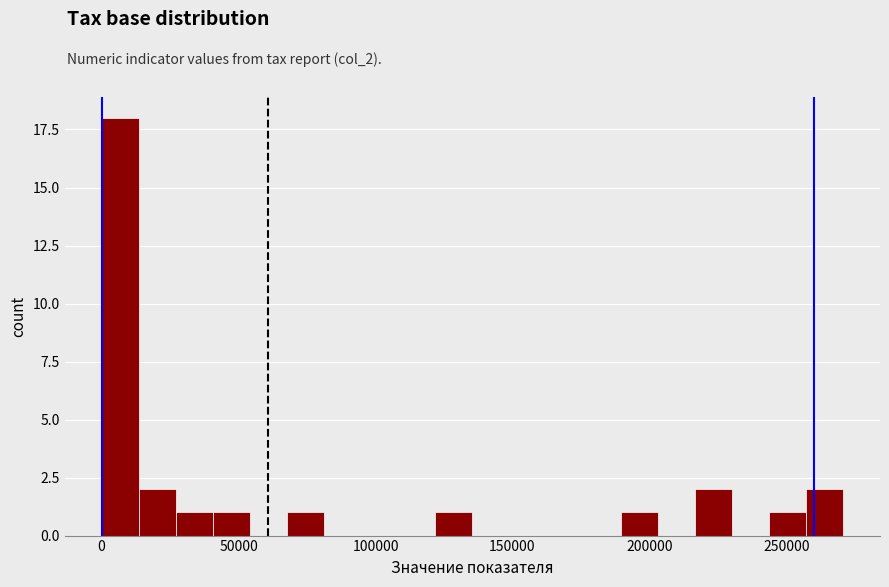

Read against the x-axis, roughly where is the centre of the tallest bar?

5000